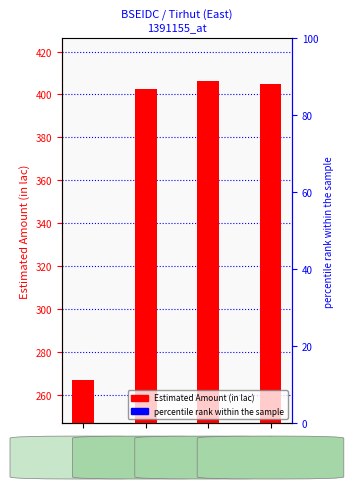

What is the average value?

370.1